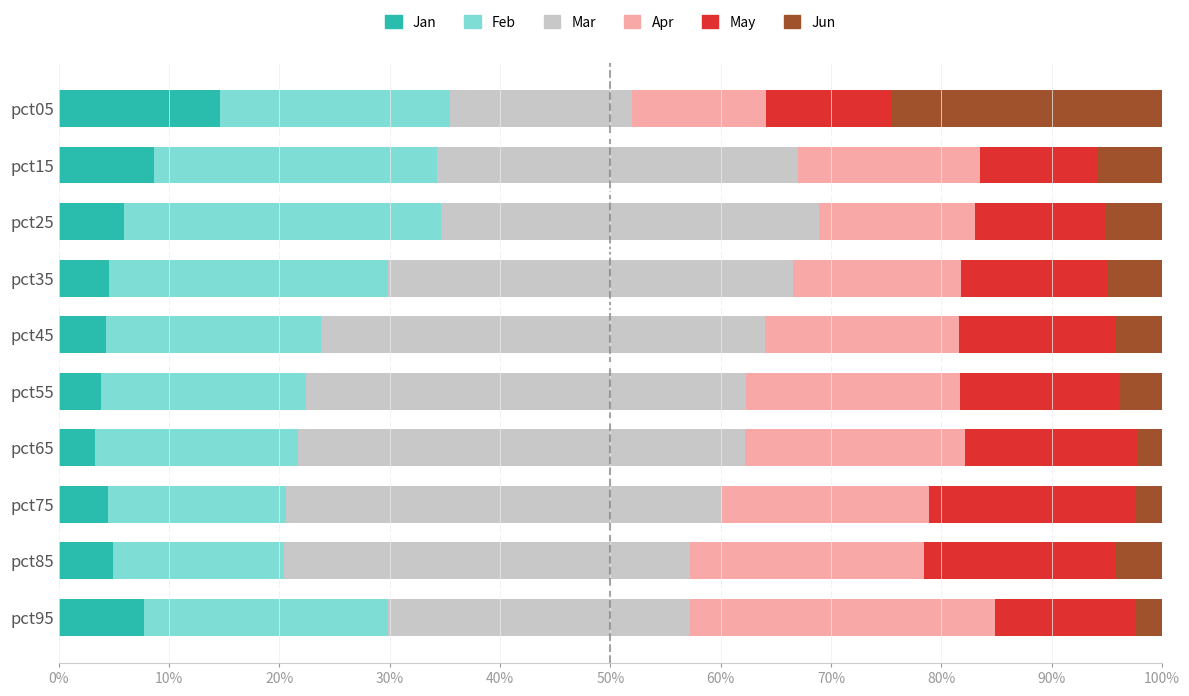

Is it true that Jan equals 8.6 at pct15?

True